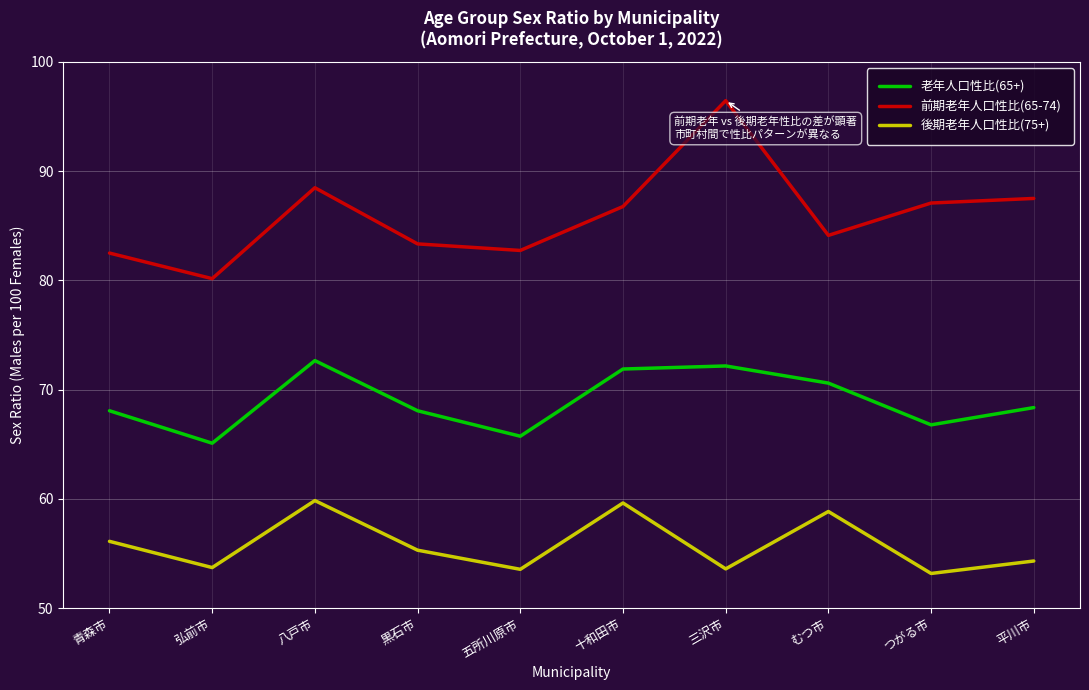

How many distinct data groups are displayed?

3